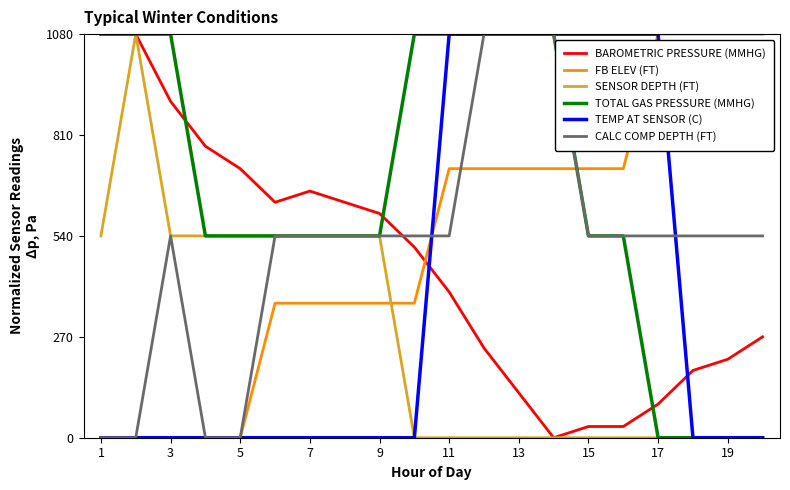

What is the maximum value shown in the chart?

1080.0